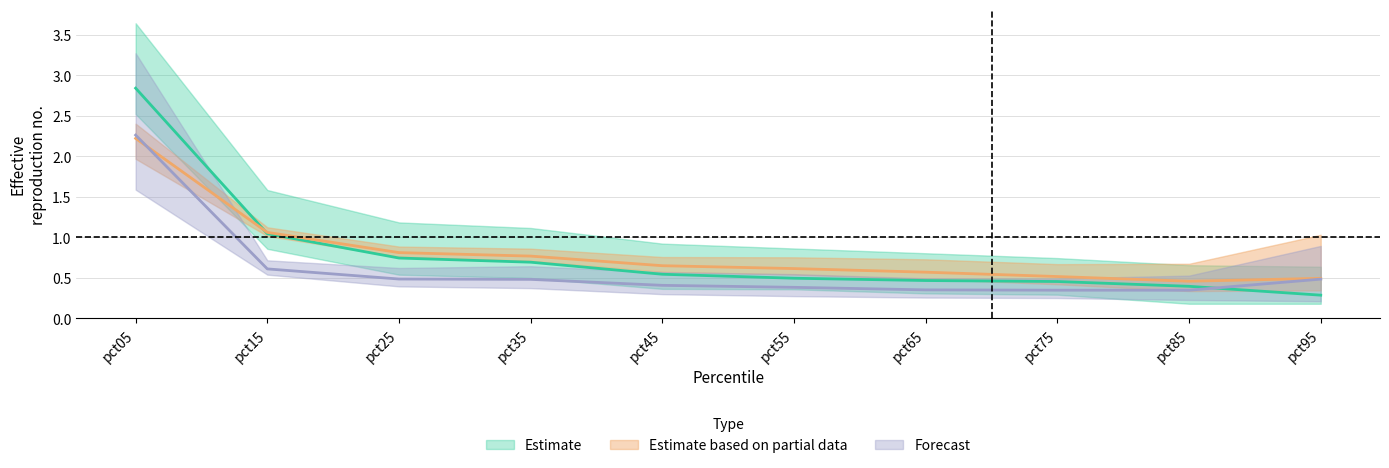

What is the spread (max minus min) of values at pct15?

1.0